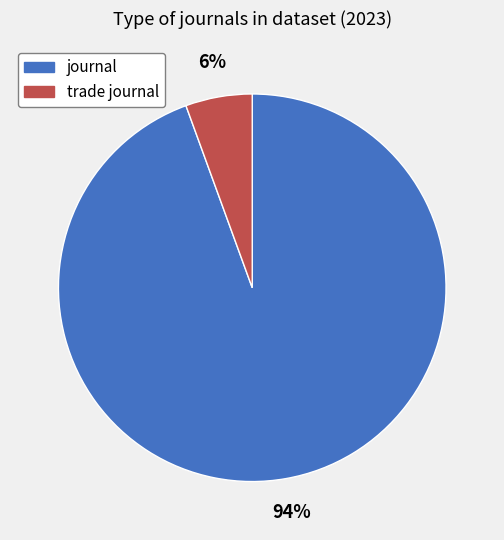

To the nearest percent, what is the average slice percentage?

50%